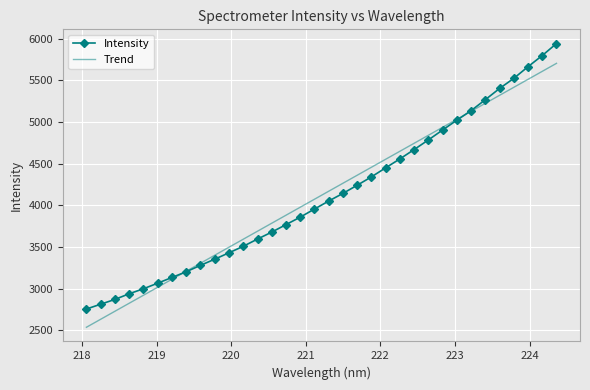

Which series has the largest range (max minus min)?

Intensity